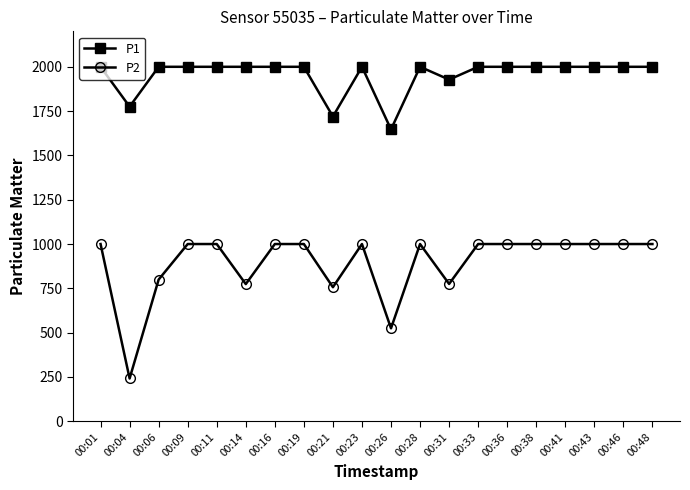

True or false: P1 and P2 intersect in this chart.

False